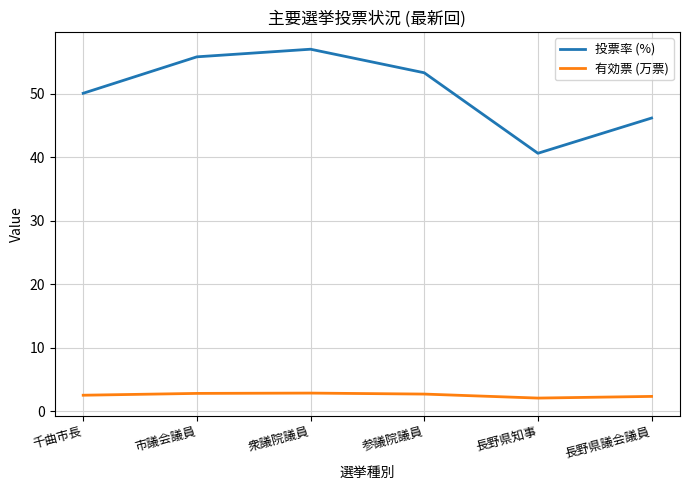

True or false: 投票率 (%) and 有効票 (万票) cross at least once.

False